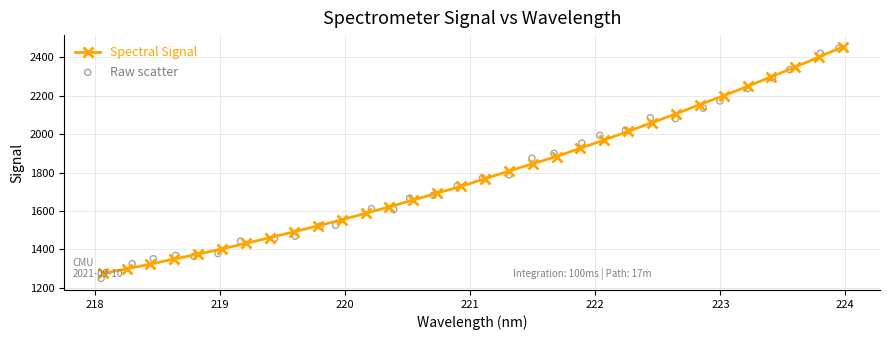

At how many categories does at least one series exceed 2087?

8